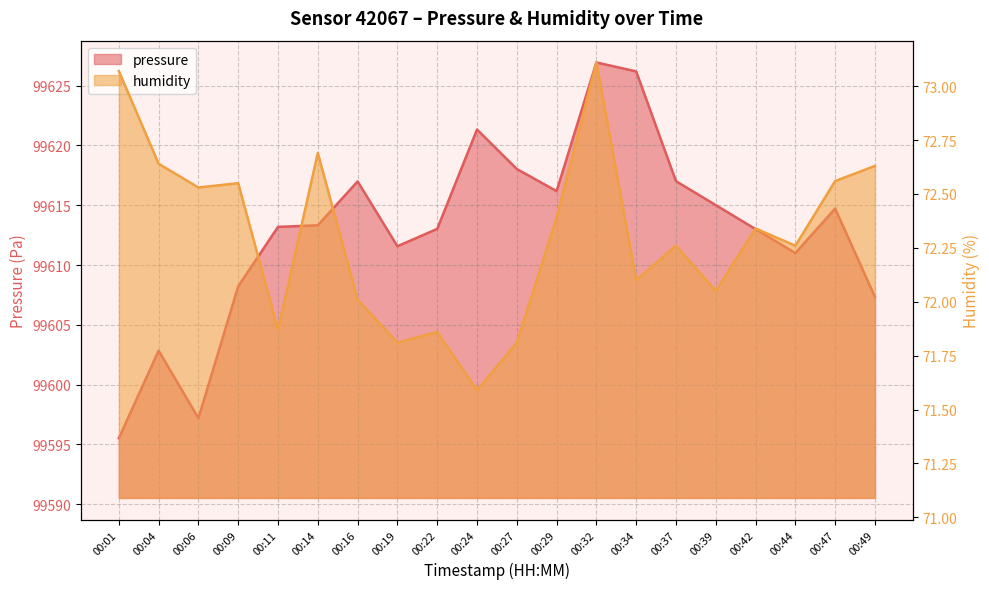

Is it true that pressure equals 99613.2 at 00:11?

True